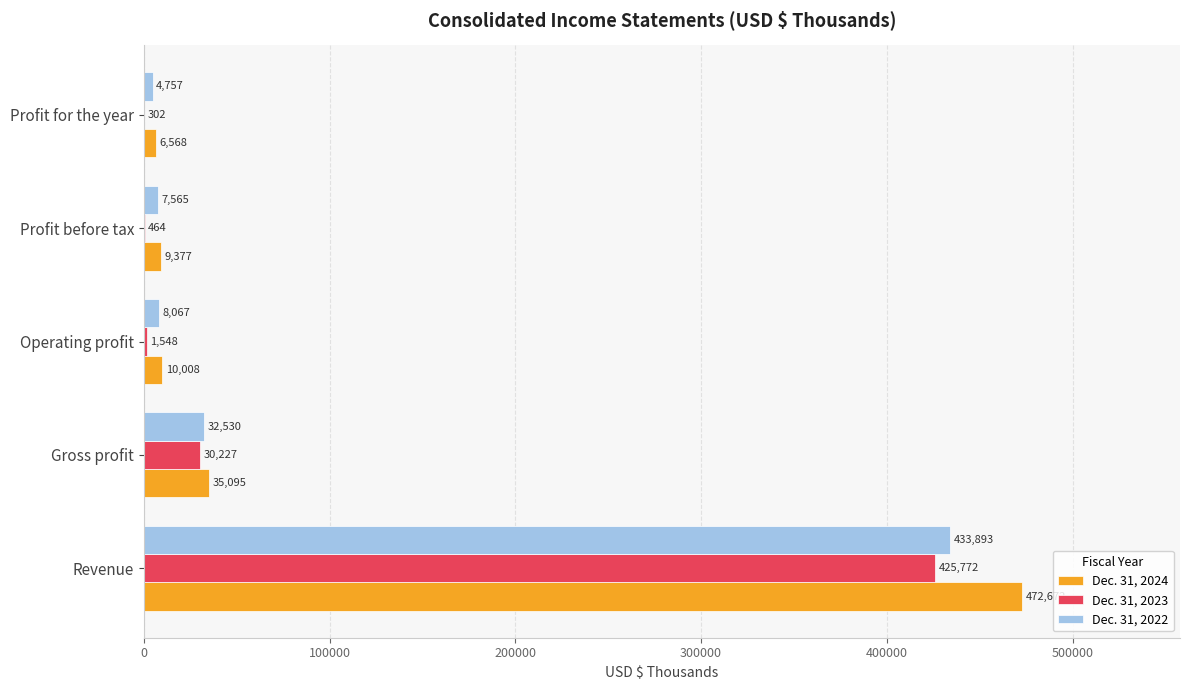

The Dec. 31, 2023 series shows 30227 at Gross profit. True or false?

True